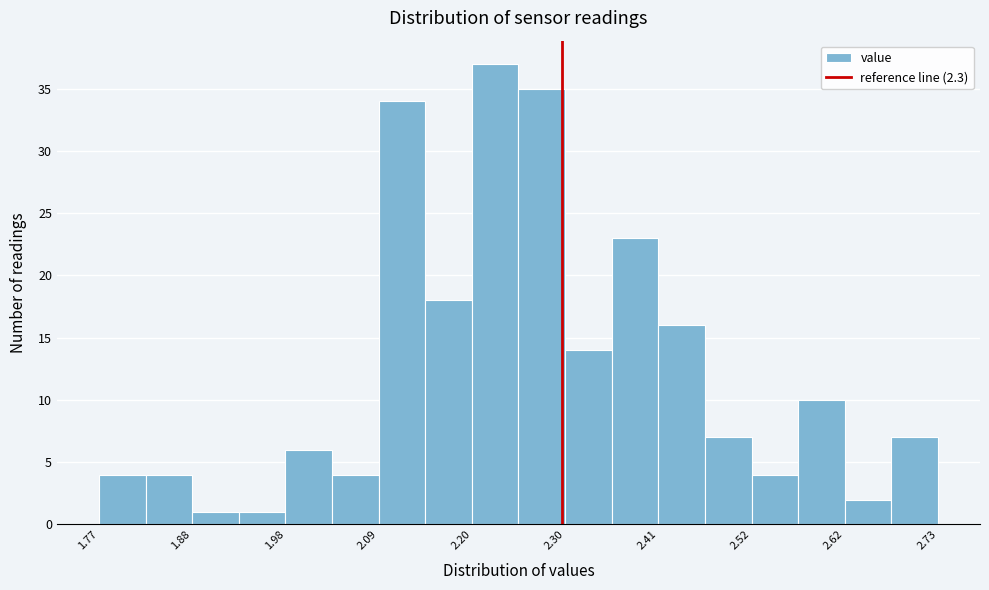

Around what value on the x-axis is the tallest bar? Give the approximate position of its centre, as read against the axis.

2.22